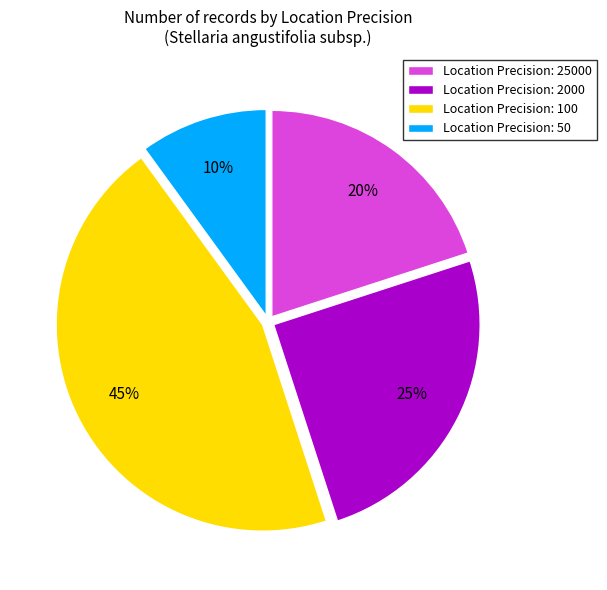

Is there a majority slice in this chart?

No